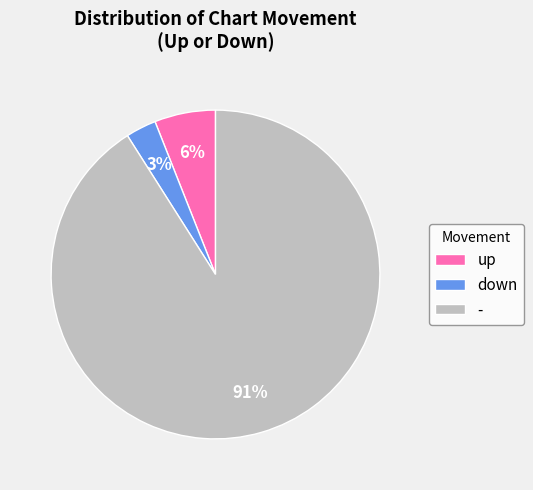

What is the largest slice in the pie chart?

-